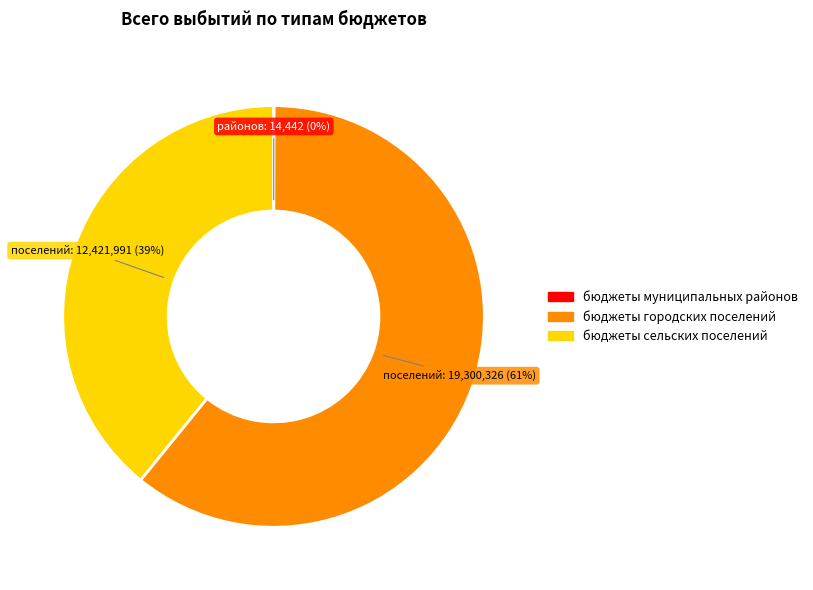

To the nearest percent, what is the difference between the largest and smallest slice percentages?

61%